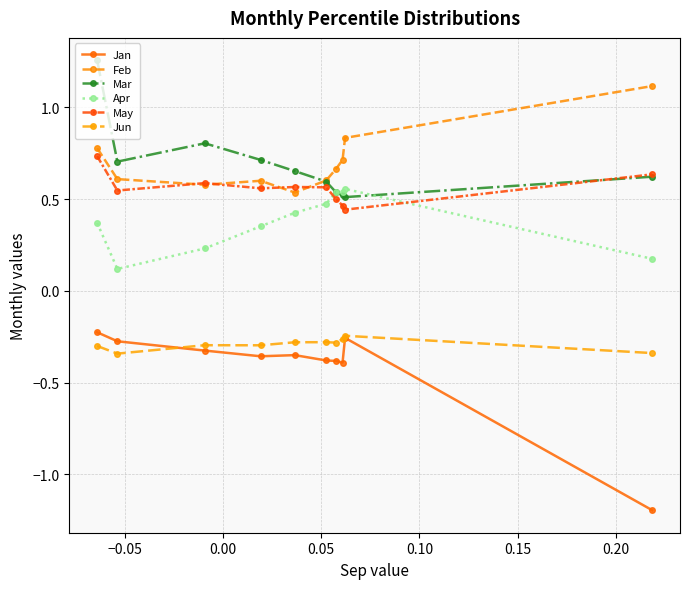

How many lines are shown in the chart?

6